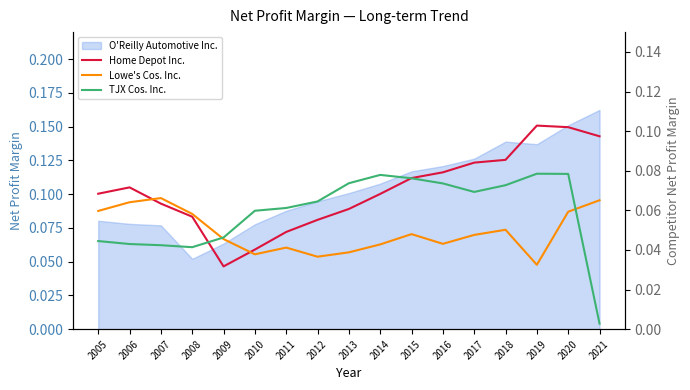

List the labels in order of Lowe's Cos. Inc. value, largest first.

2007, 2021, 2006, 2005, 2020, 2008, 2018, 2015, 2017, 2009, 2016, 2014, 2011, 2013, 2010, 2012, 2019